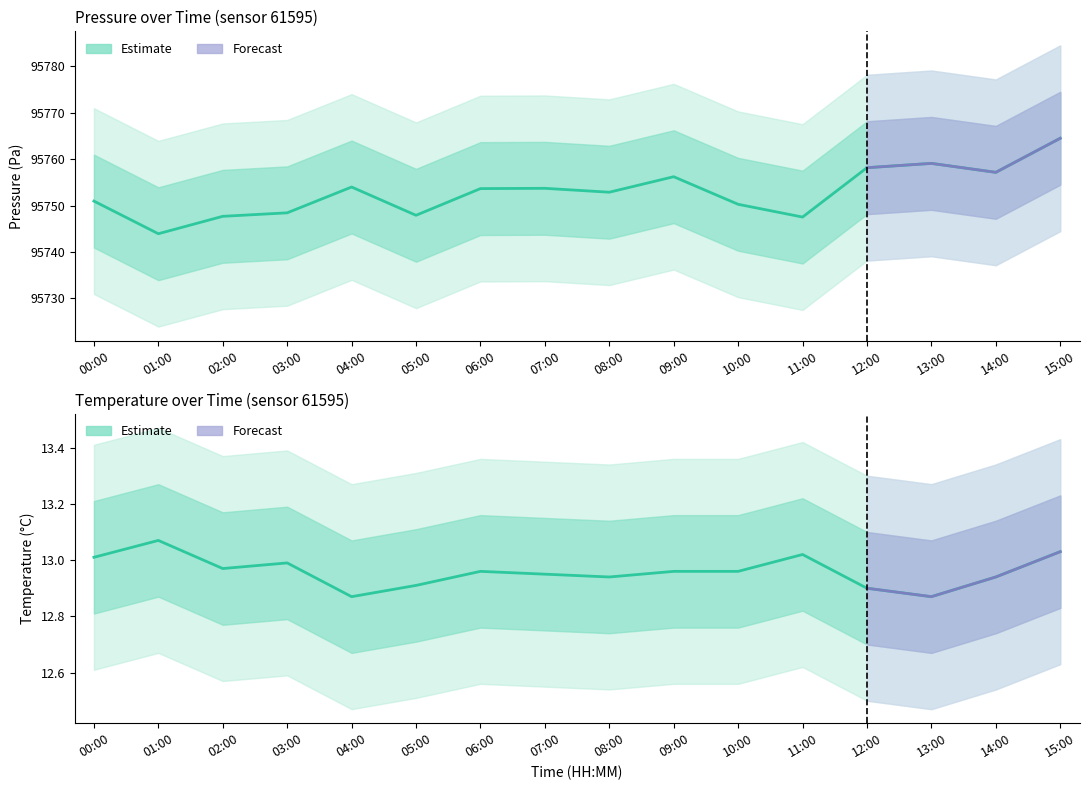

What position from the left is 00:00?

1